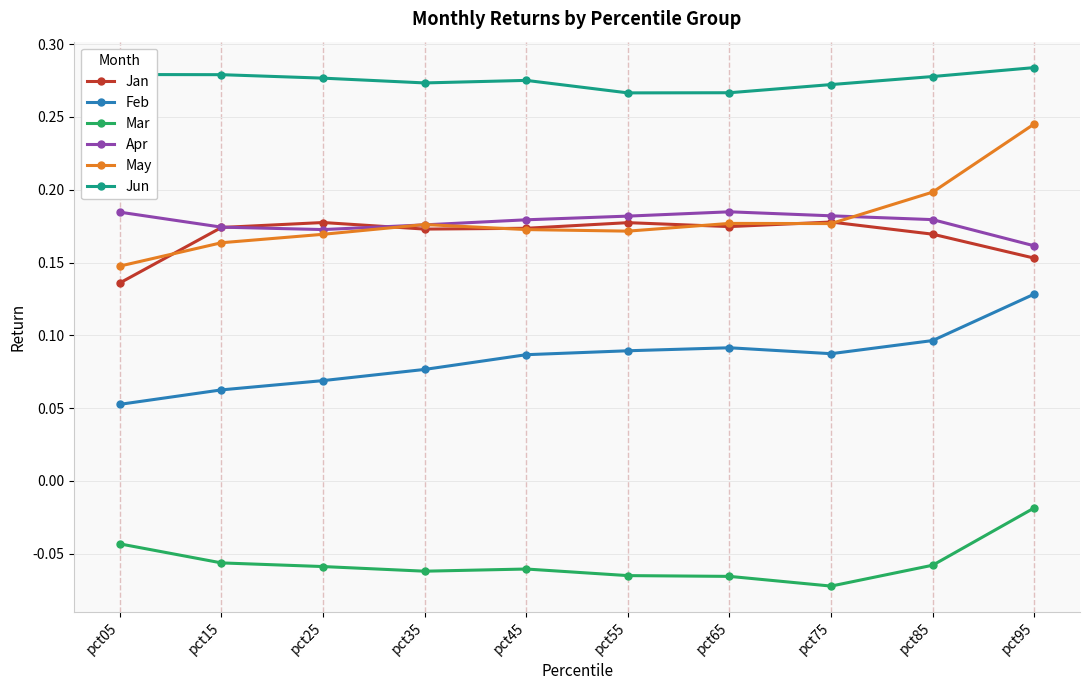

Which series has the largest range (max minus min)?

May